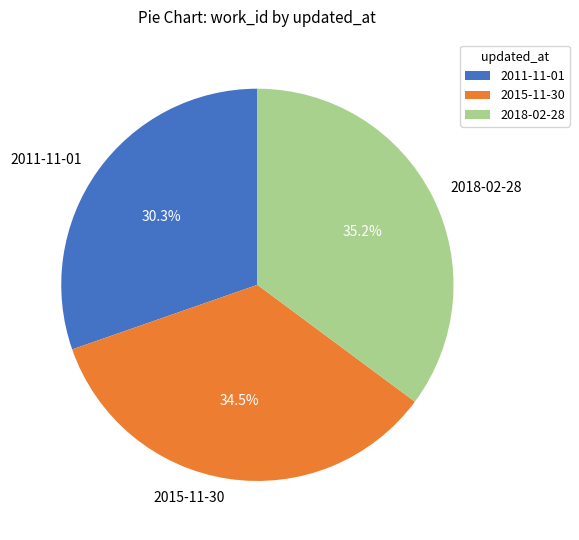

Which category has the biggest portion of the pie?

2018-02-28